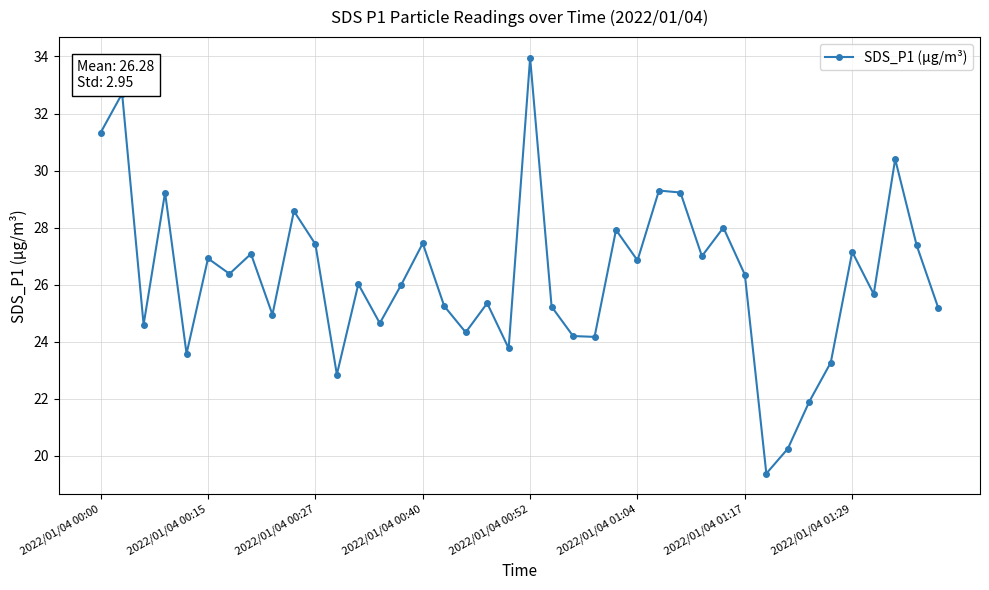

Count the number of data series in this chart.

1